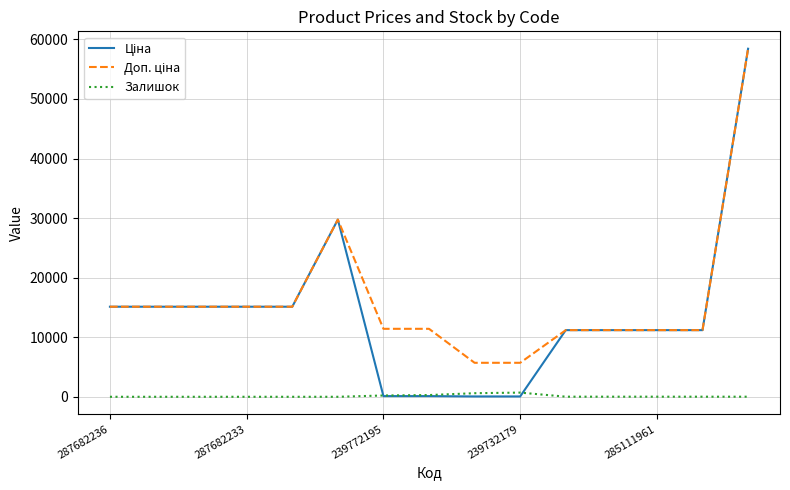

True or false: Доп. ціна has more than 0 interior local peaks.

True